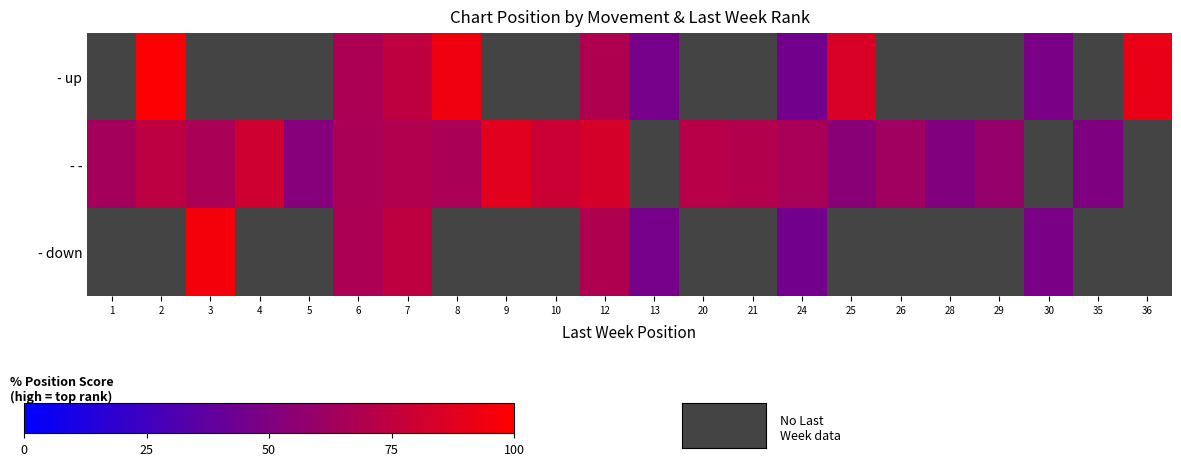

At which category is the sum across all series the highest?

12